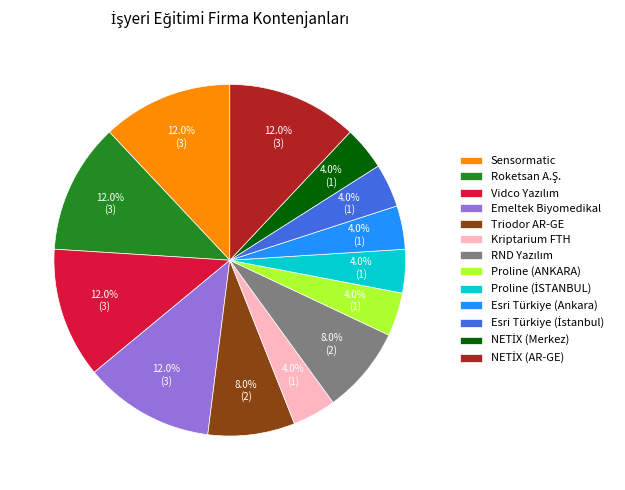

Approximately how many times larger is the value at Kriptarium FTH compared to Esri Türkiye (Ankara)?

1.0